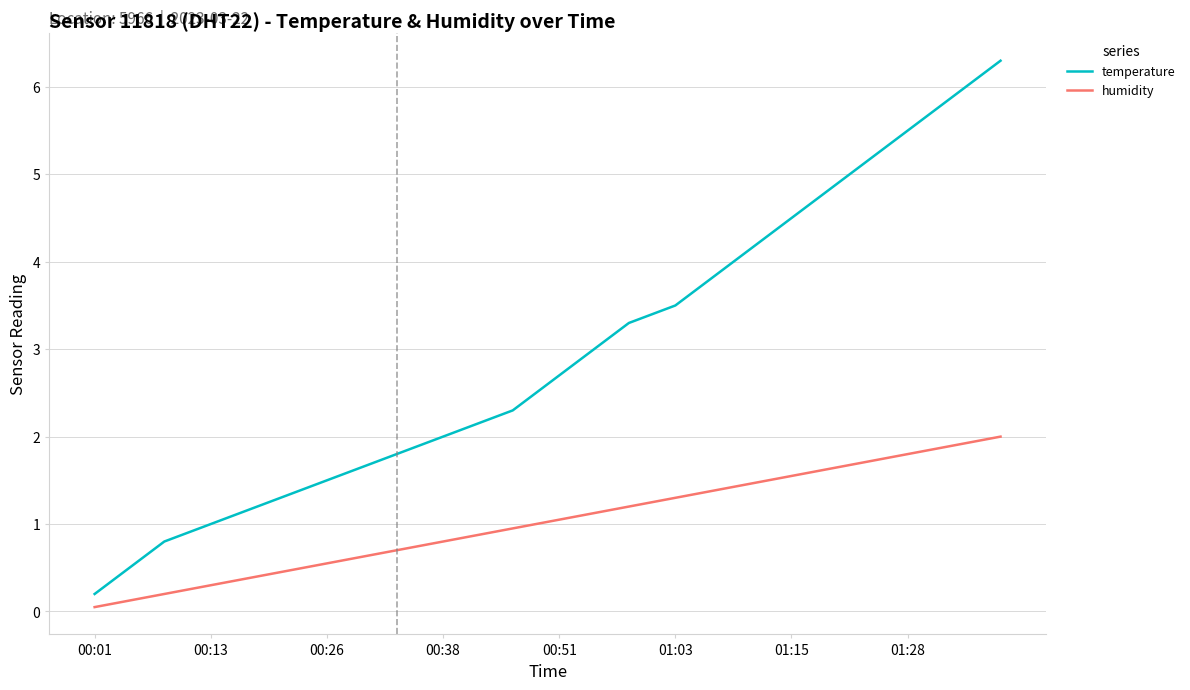

What is the difference between the maximum and minimum values in the temperature series?

6.1